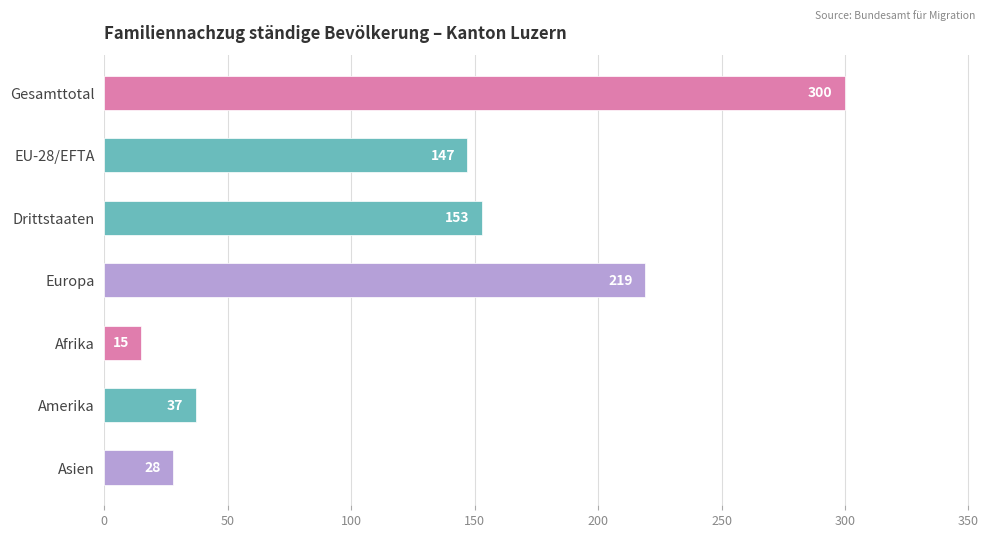

The chart shows a value of 147 at EU-28/EFTA. True or false?

True